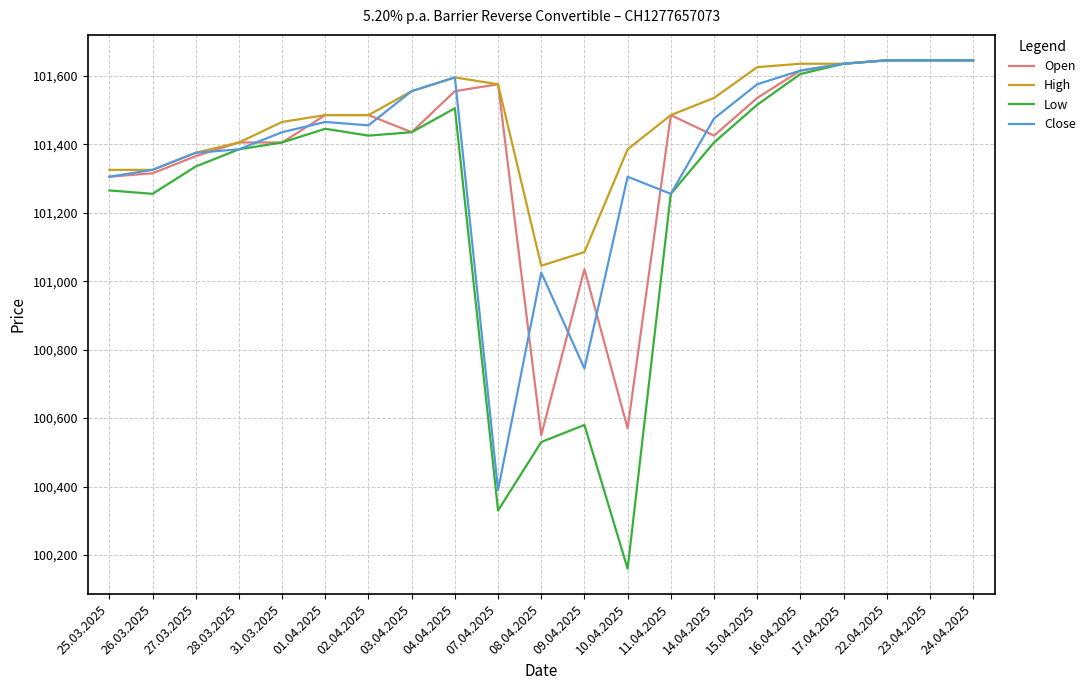

Which category has the lowest value in the Open series?

08.04.2025